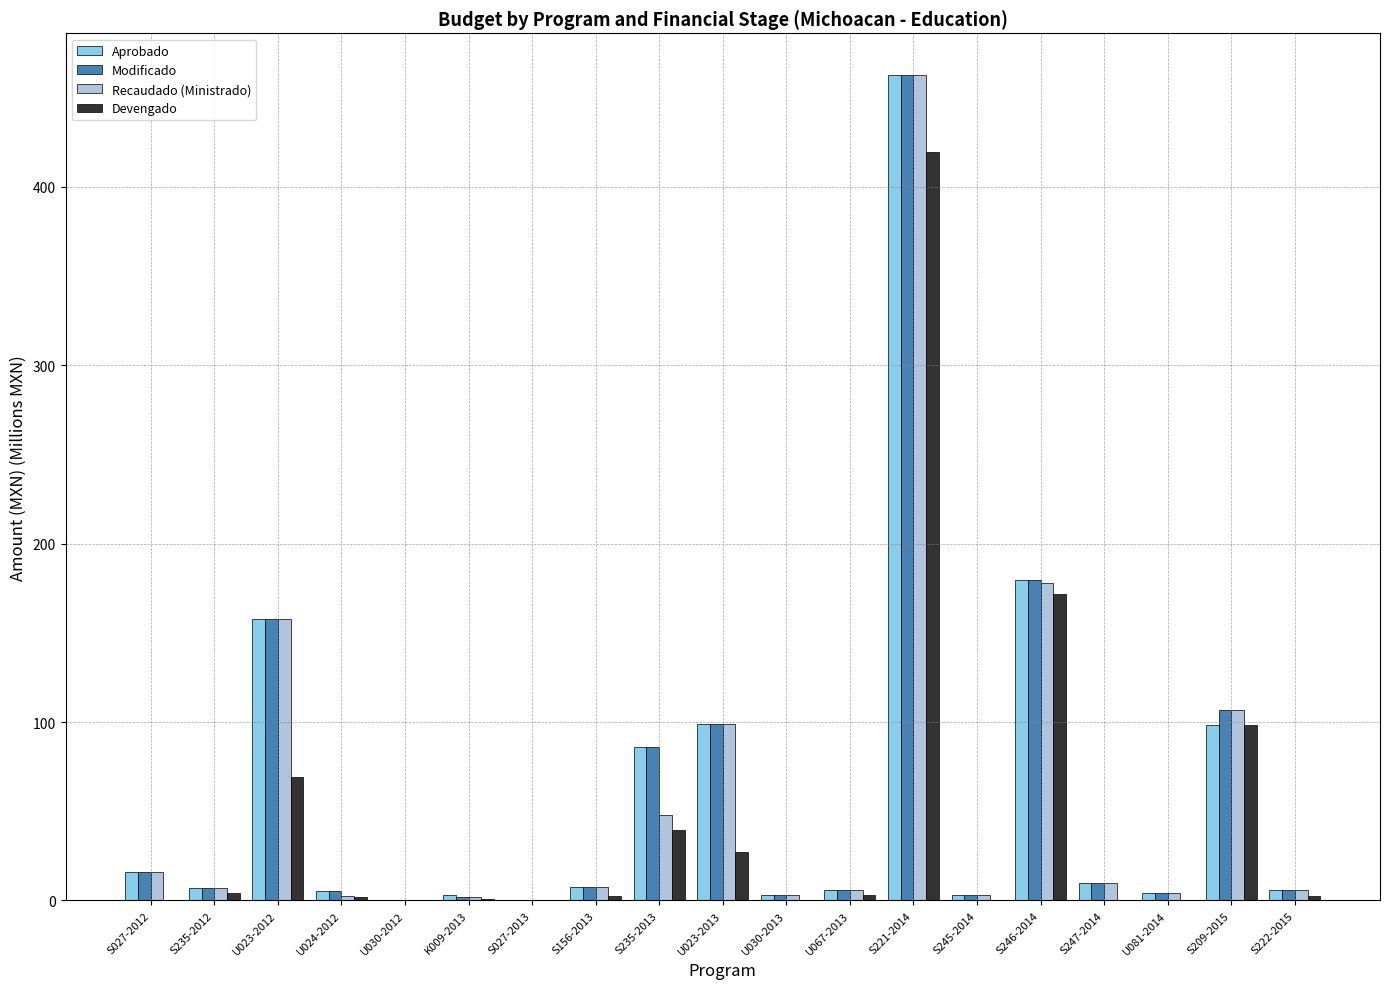

At which label is Modificado closest to 231?

S246-2014